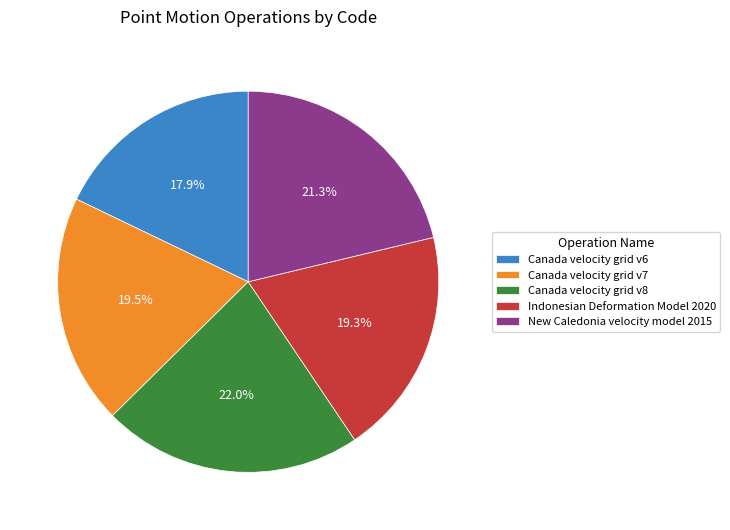

To the nearest percent, what percentage of the pie is Canada velocity grid v8?

22%